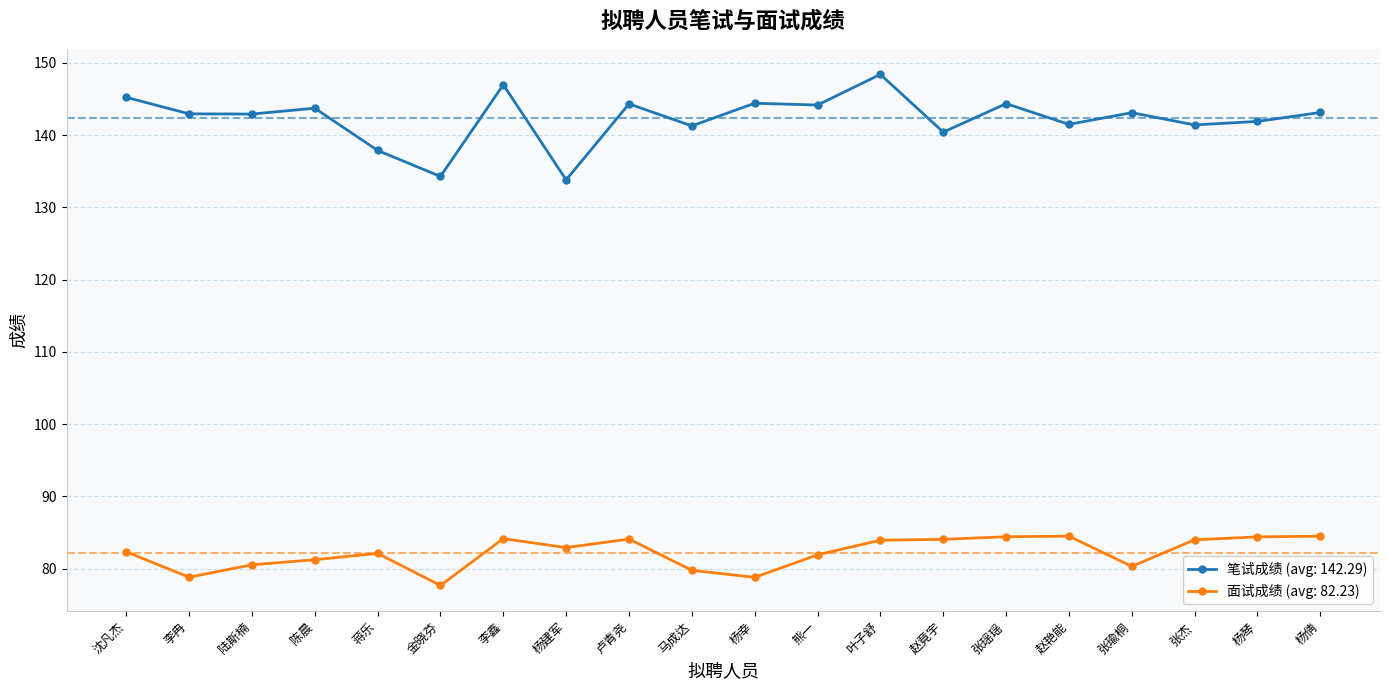

List the series in order of their peak value, highest first.

笔试成绩 (avg: 142.29), 面试成绩 (avg: 82.23)